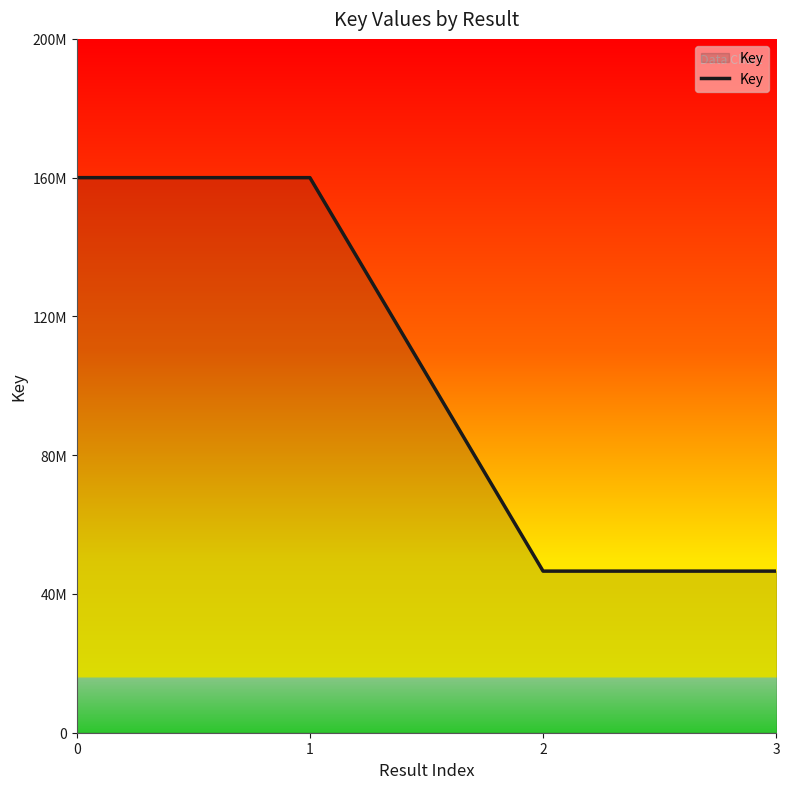

At which category does the chart reach its minimum across all series?

2